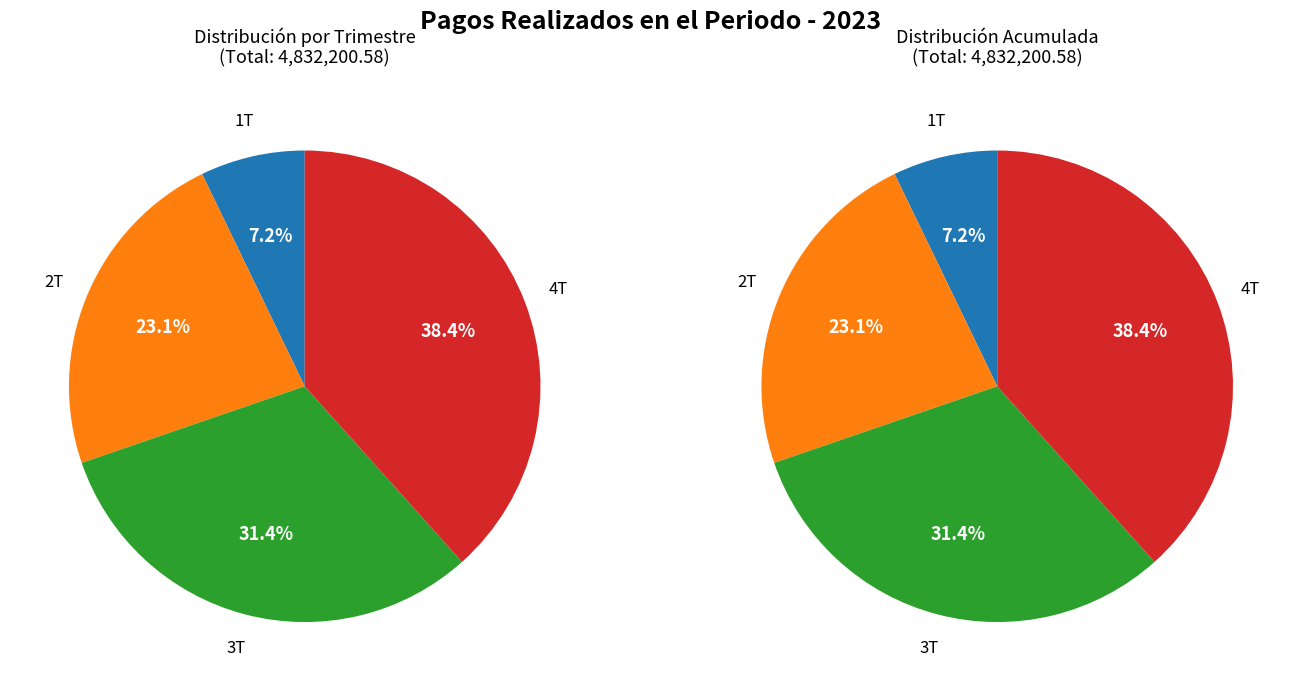

How many segments does this pie chart have?

4